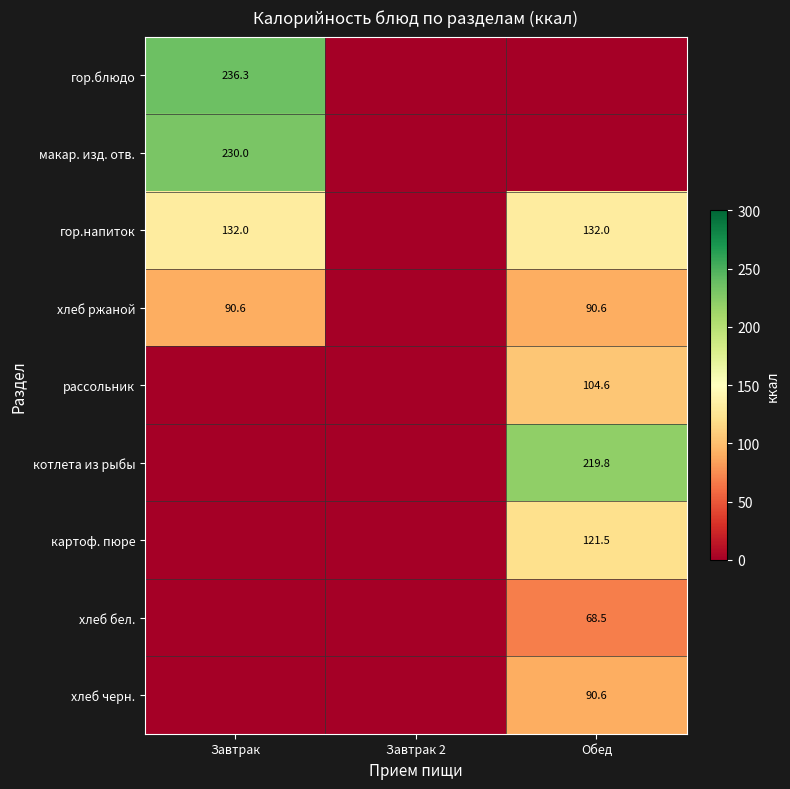

The value of хлеб ржаной at Обед is 53.4. True or false?

False